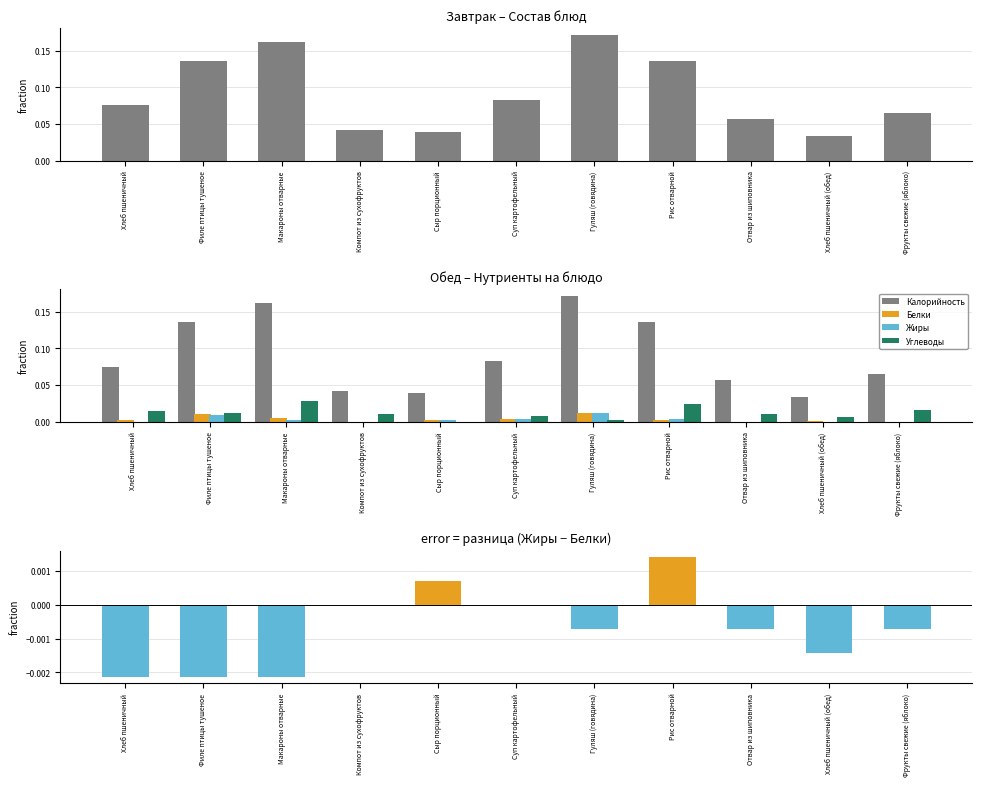

List the labels in order of Жиры value, largest first.

Гуляш (говядина), Филе птицы тушеное, Суп картофельный, Рис отварной, Макароны отварные, Сыр порционный, Хлеб пшеничный, Компот из сухофруктов, Отвар из шиповника, Хлеб пшеничный (обед), Фрукты свежие (яблоко)